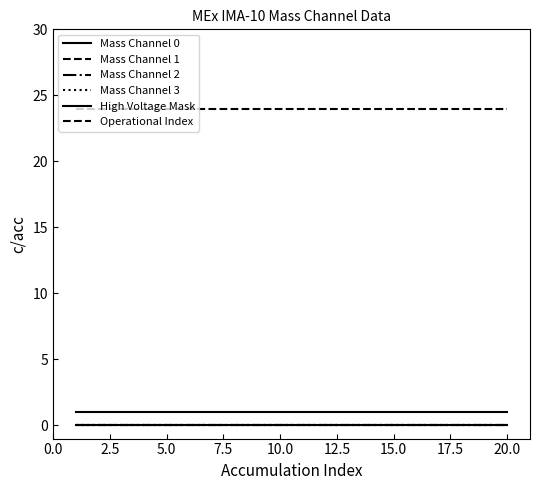

Does the chart have visible grid lines?

No